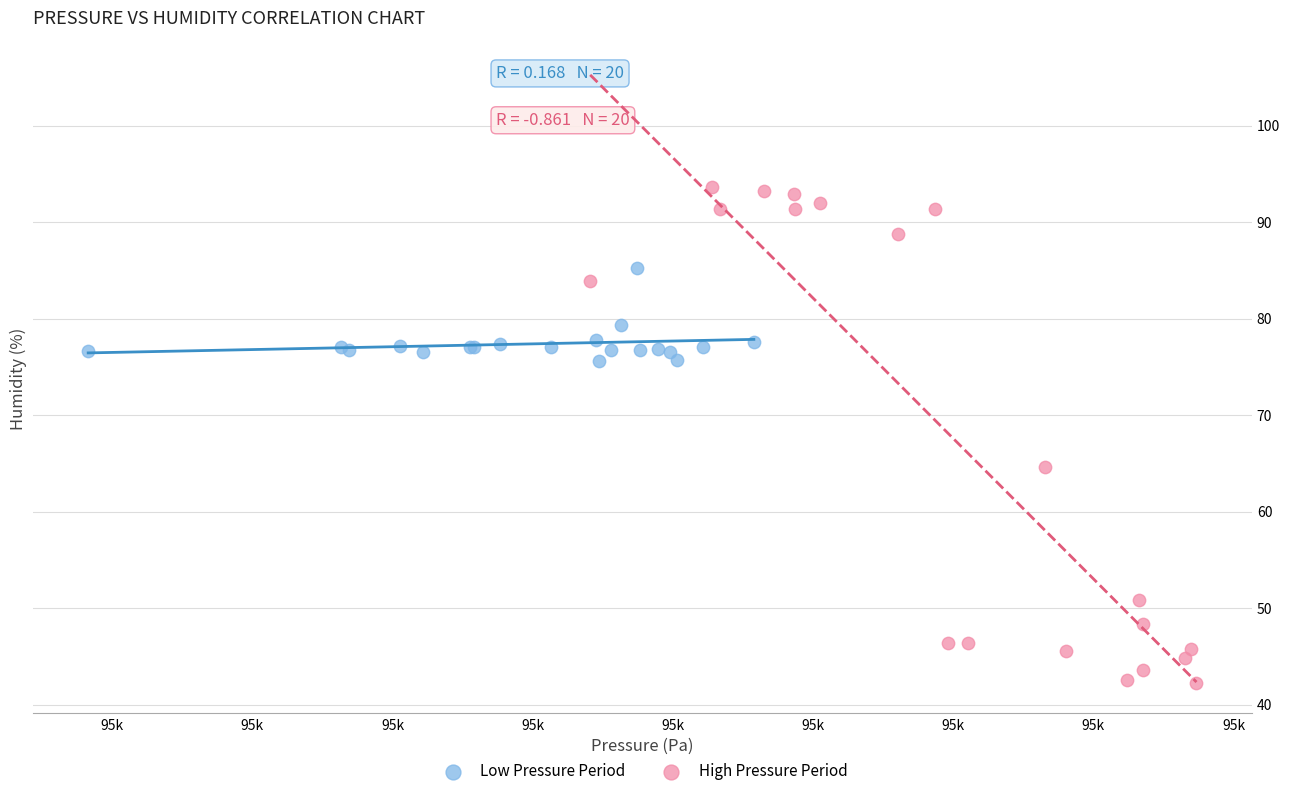

Which series contains the lowest Y value?

High Pressure Period